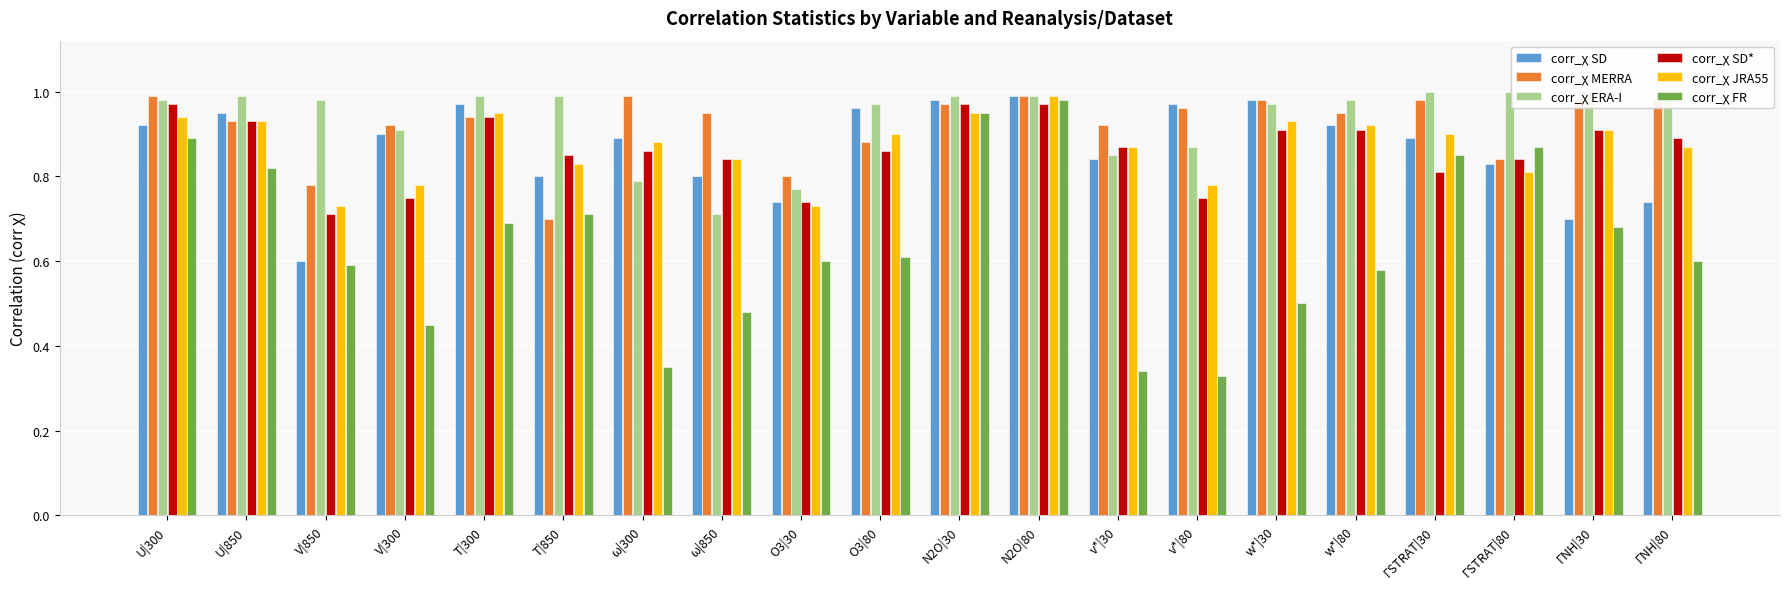

Which has a higher value, v*|80 or ΓNH|80?

v*|80